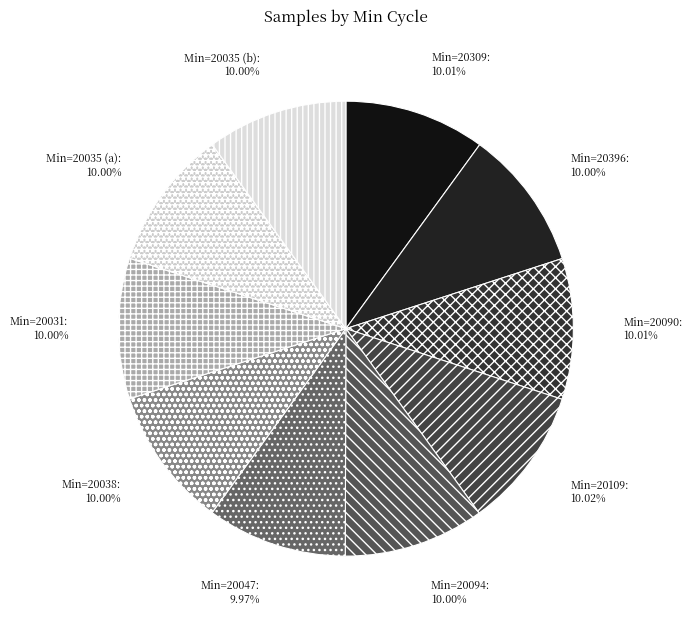

Count the number of slices in the pie.

10